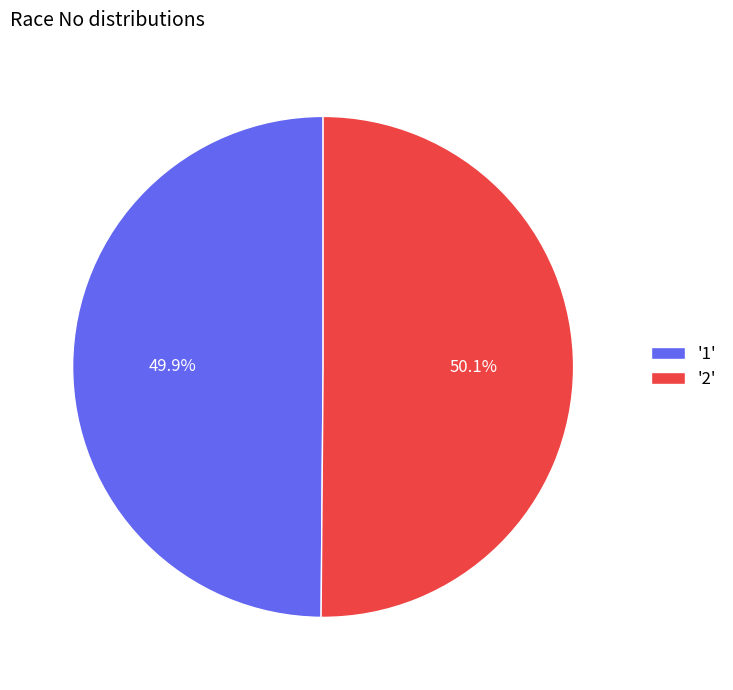

Combined, do '2' and '1' account for over 50%?

Yes